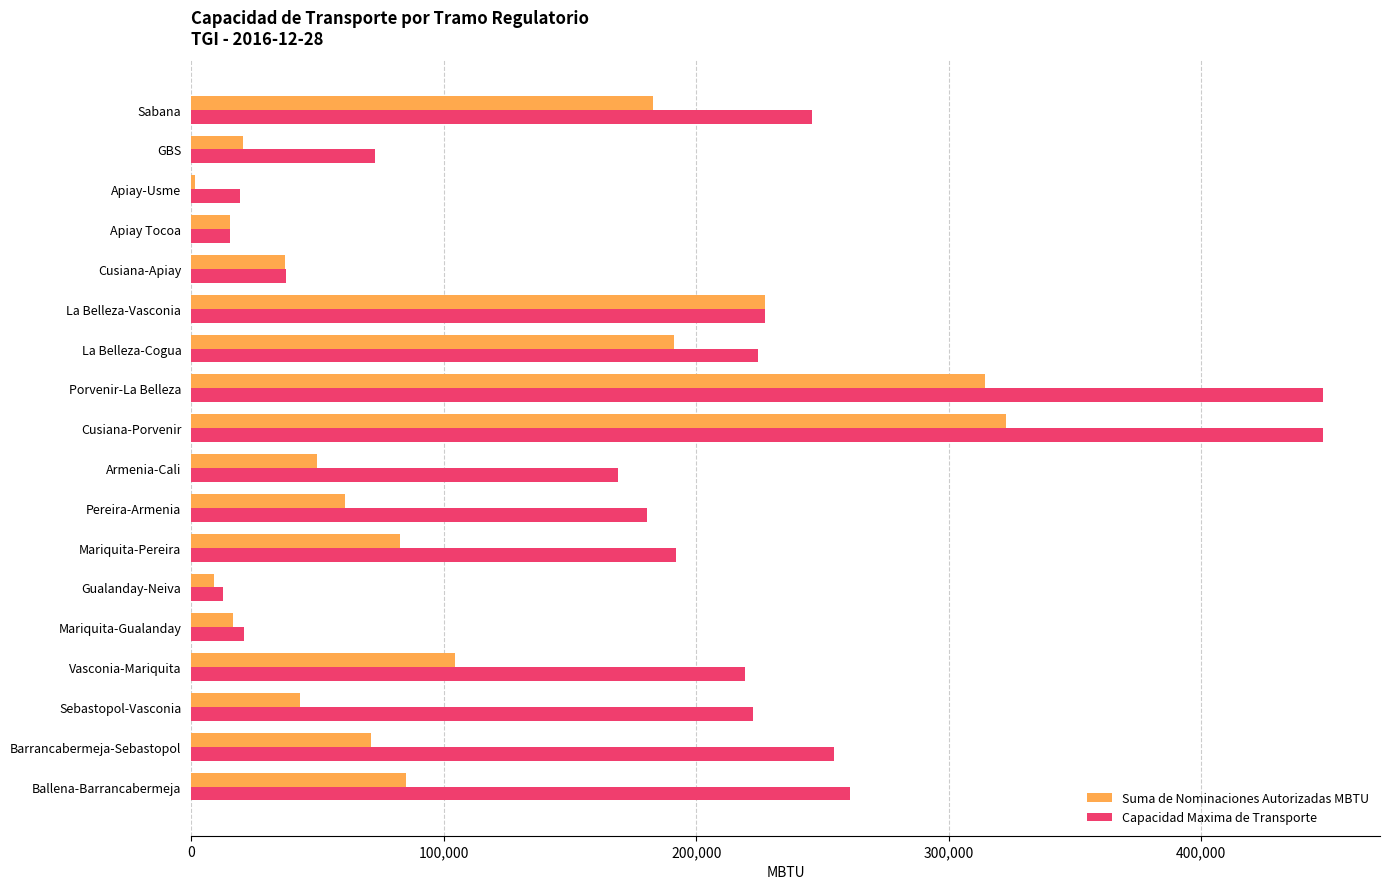

What is the sum of all Capacidad Maxima de Transporte values?

3272667.5